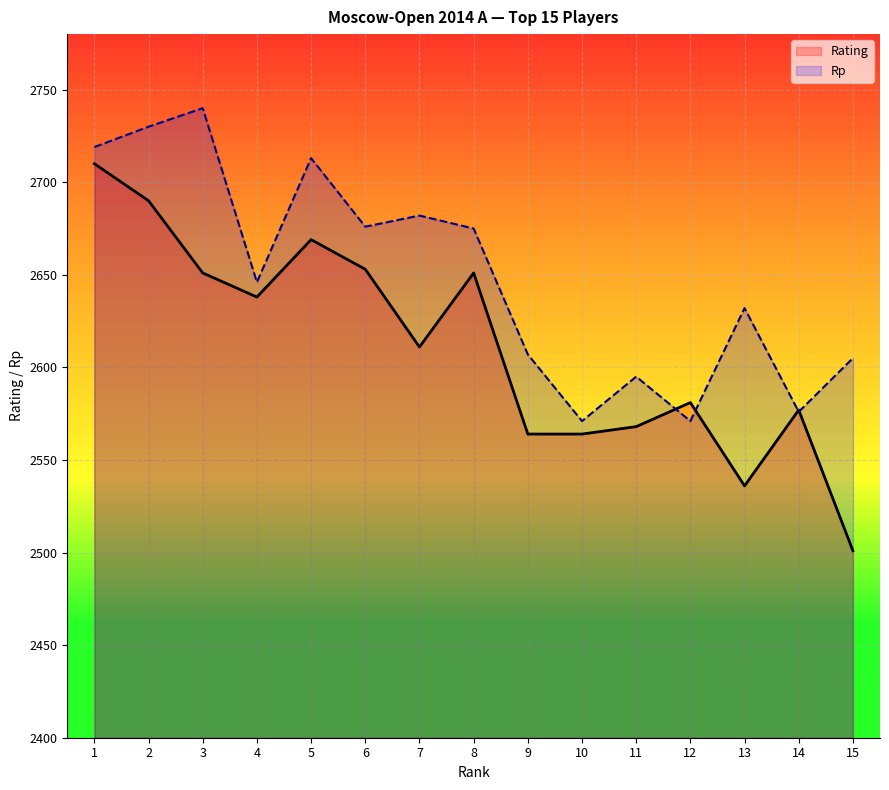

The value of Rating at 1 is 2710. True or false?

True